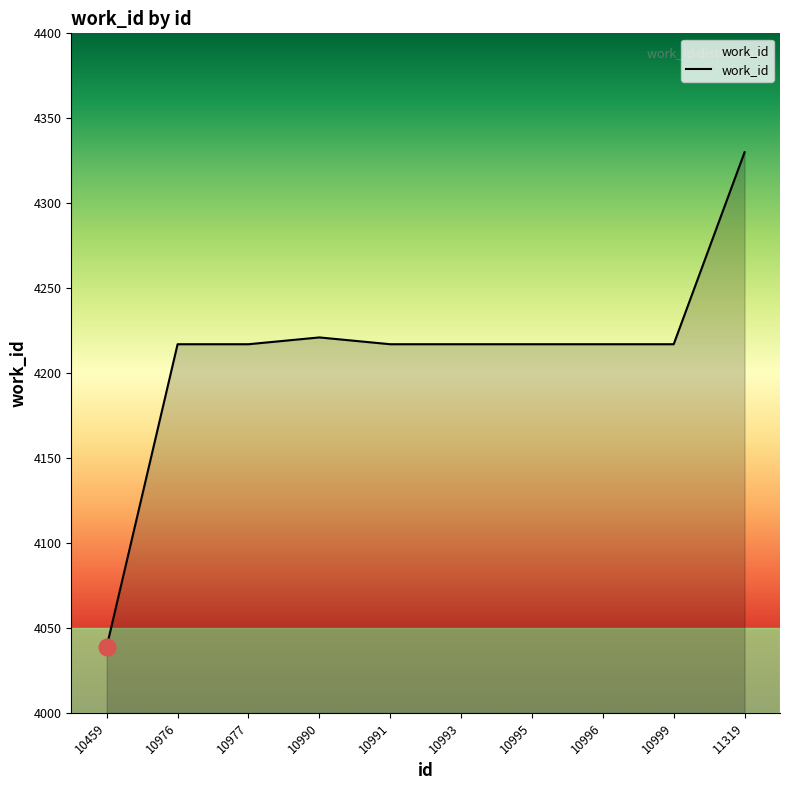

How many values exceed 4217?

2